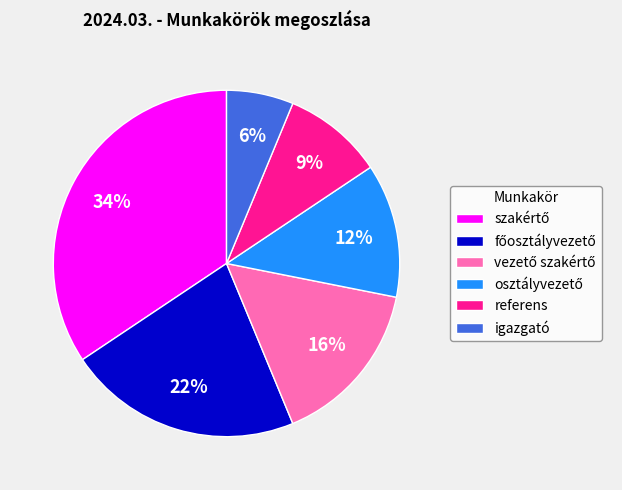

To the nearest percent, what is the average slice percentage?

17%